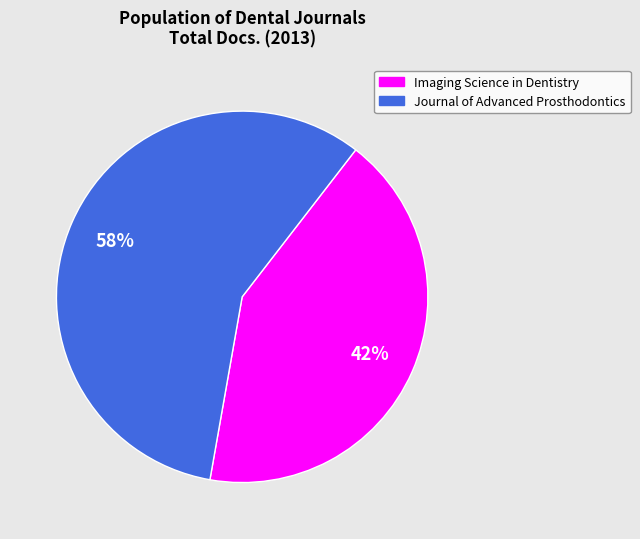

Which category has the biggest portion of the pie?

Journal of Advanced Prosthodontics